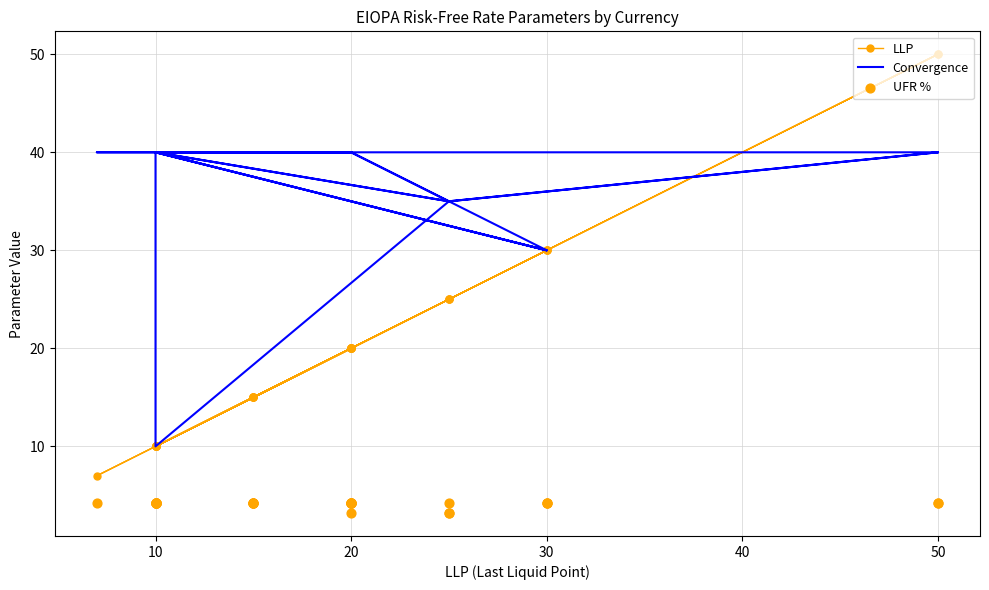

Which series has the widest spread of Y values?

LLP